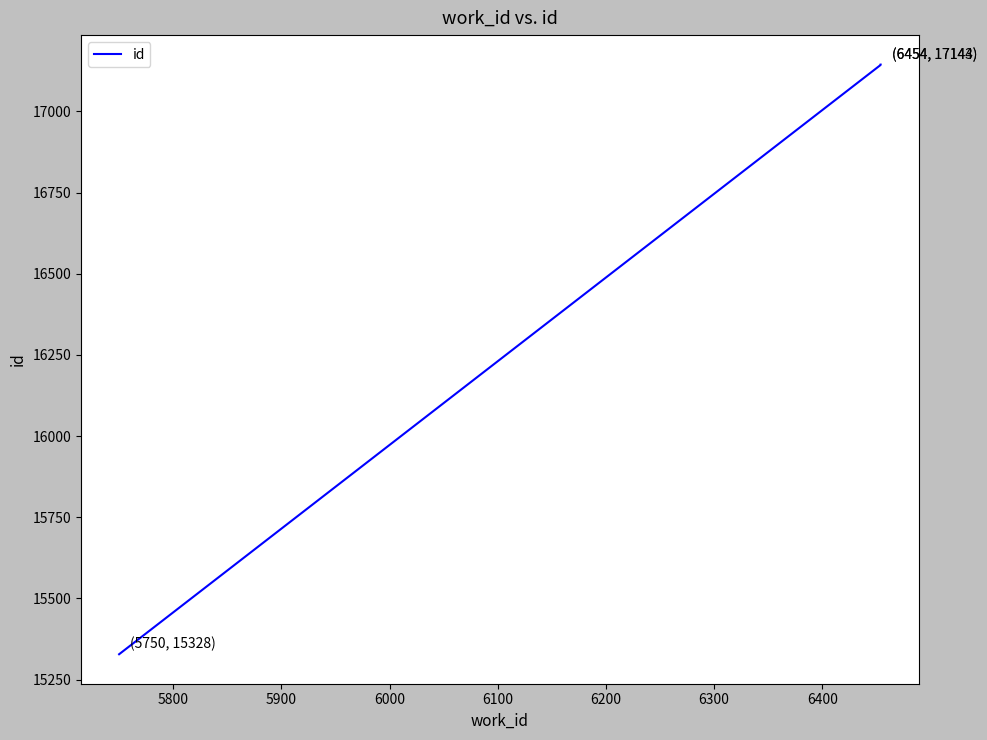

How many values exceed 17143?

1